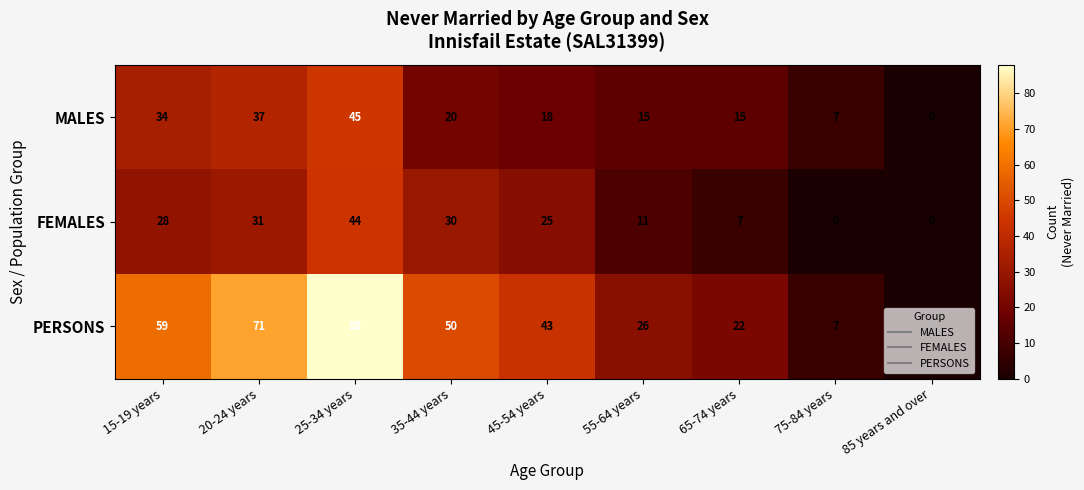

What is the average value of the PERSONS series?

41